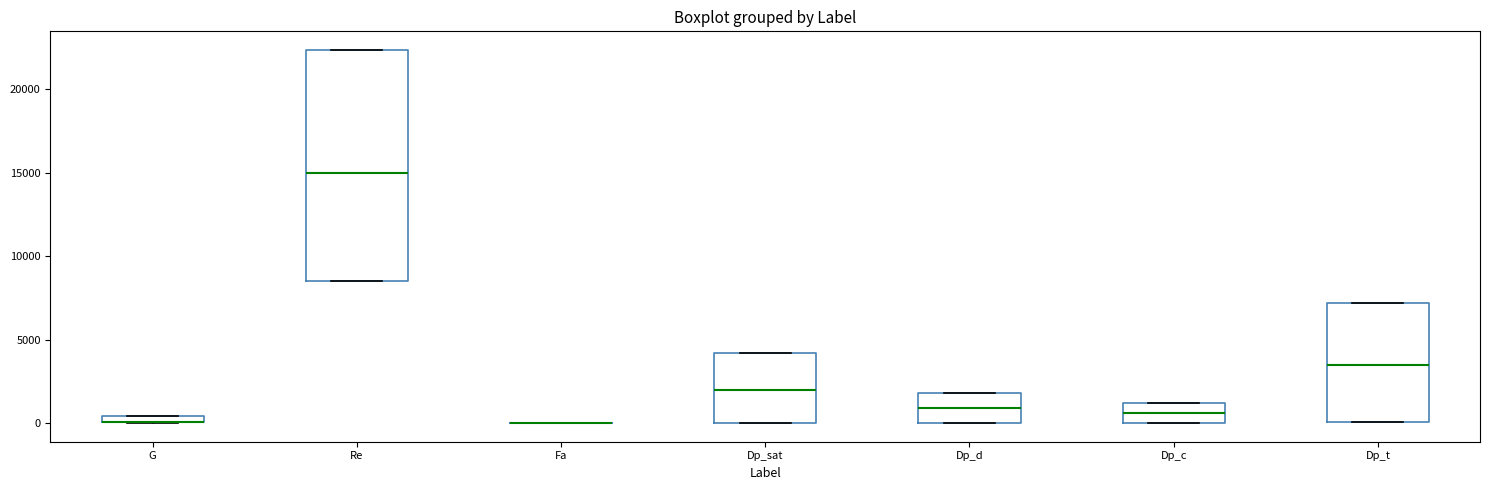

Where is the lower edge of the box for Dp_t on the y-axis? The values are not printed on the chart, so give them approximately, as read against the axis.

0